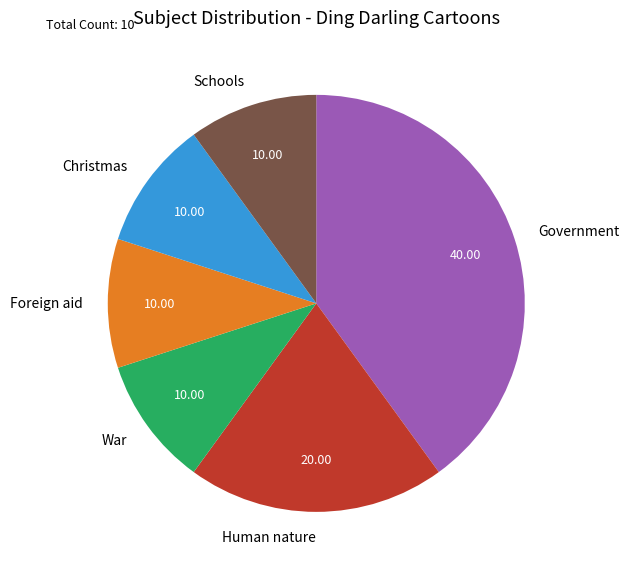

Does any single category account for the majority?

No